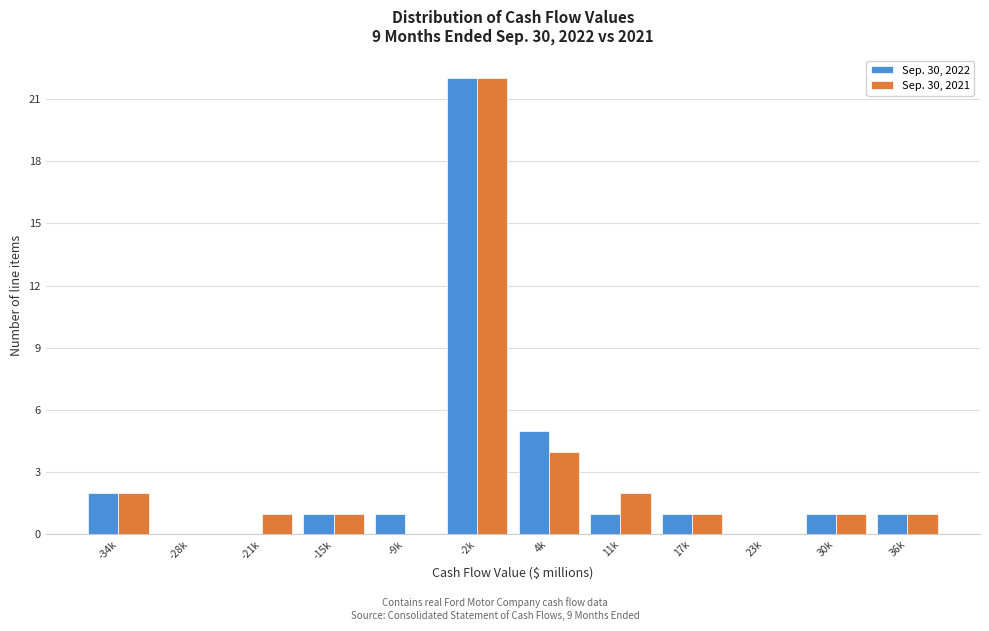

Reading left to right, extract all data points from this chart.

Sep. 30, 2022: -34k=2	-28k=0	-21k=0	-15k=1	-9k=1	-2k=22	4k=5	11k=1	17k=1	23k=0	30k=1	36k=1
Sep. 30, 2021: -34k=2	-28k=0	-21k=1	-15k=1	-9k=0	-2k=22	4k=4	11k=2	17k=1	23k=0	30k=1	36k=1